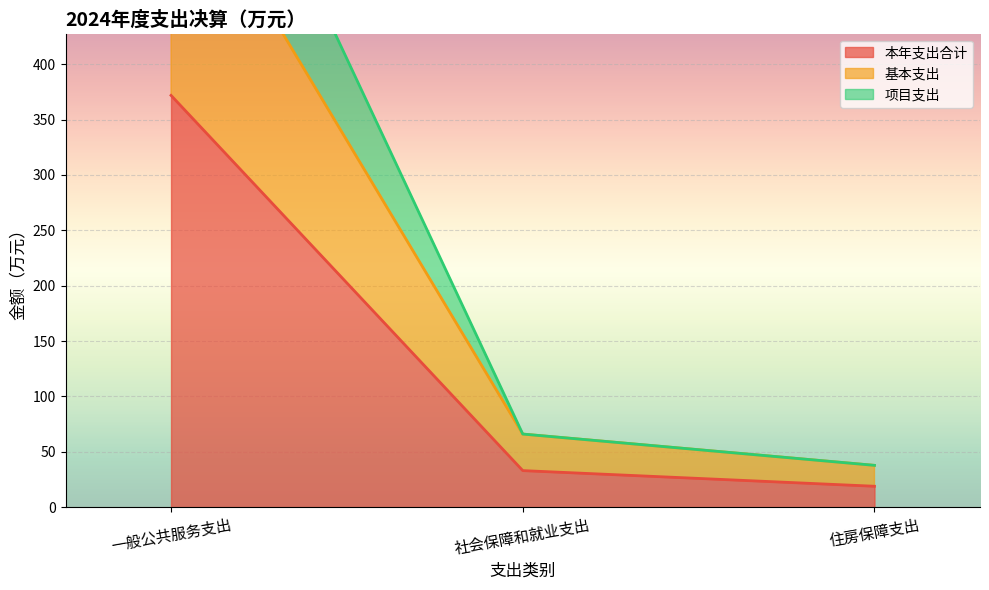

What is the average value of the 基本支出 series?

233.3